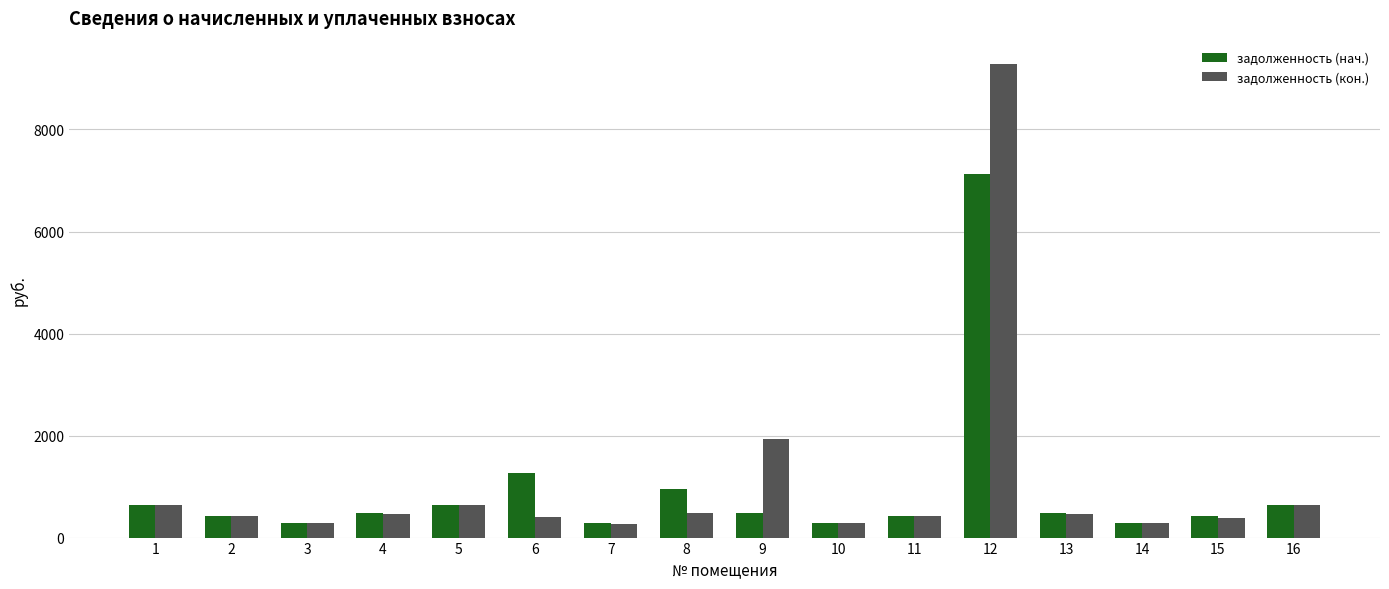

What is the smallest value displayed?

259.1